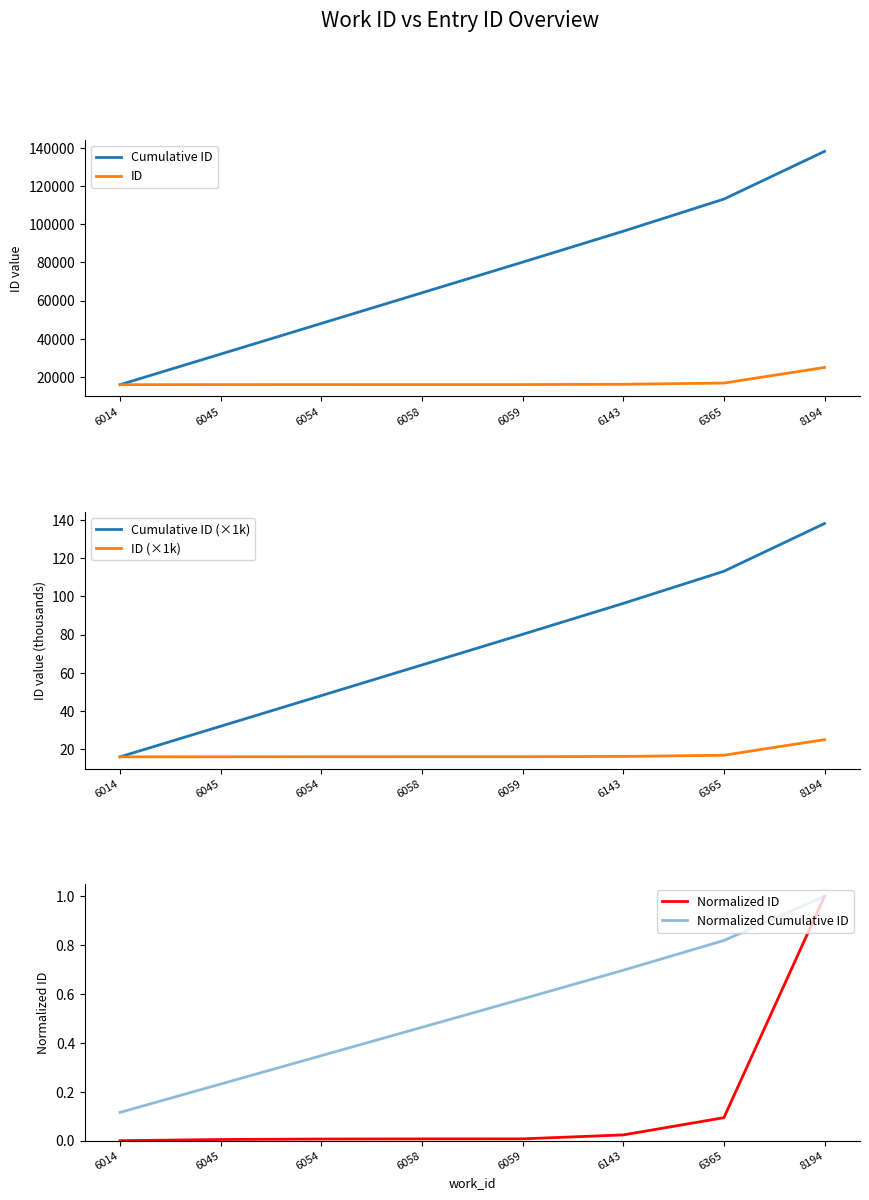

Reading right to left, transcribe all the data shown in this chart.

Cumulative ID: 138211.0	113204.0	96369.0	80170.0	64116.0	48063.0	32016.0	15986.0
ID: 25007.0	16835.0	16199.0	16054.0	16053.0	16047.0	16030.0	15986.0
Cumulative ID (×1k): 138.2	113.2	96.4	80.2	64.1	48.1	32.0	16.0
ID (×1k): 25.0	16.8	16.2	16.1	16.1	16.0	16.0	16.0
Normalized ID: 1.0	0.1	0.0	0.0	0.0	0.0	0.0	0.0
Normalized Cumulative ID: 1.0	0.8	0.7	0.6	0.5	0.3	0.2	0.1